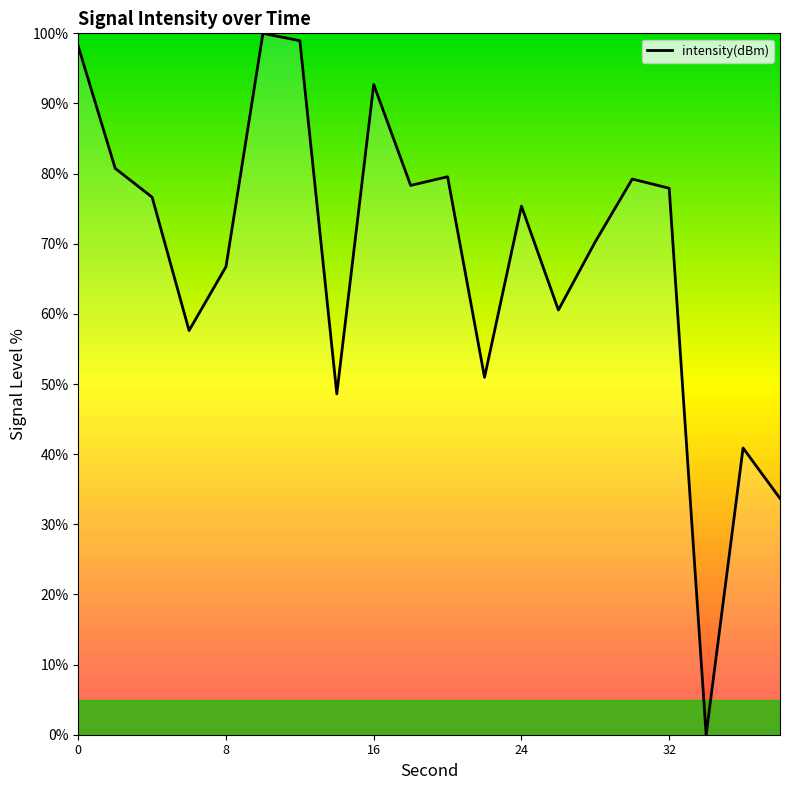

What is the maximum value shown in the chart?

100.0